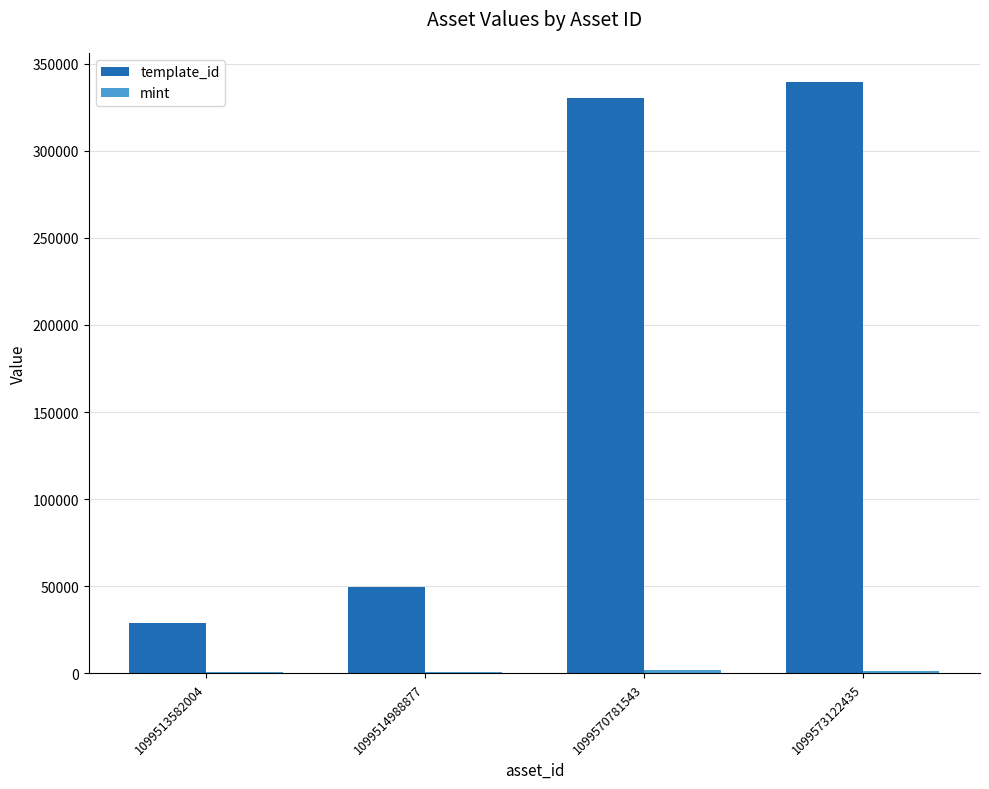

The template_id series shows 28744 at 1099513582004. True or false?

True